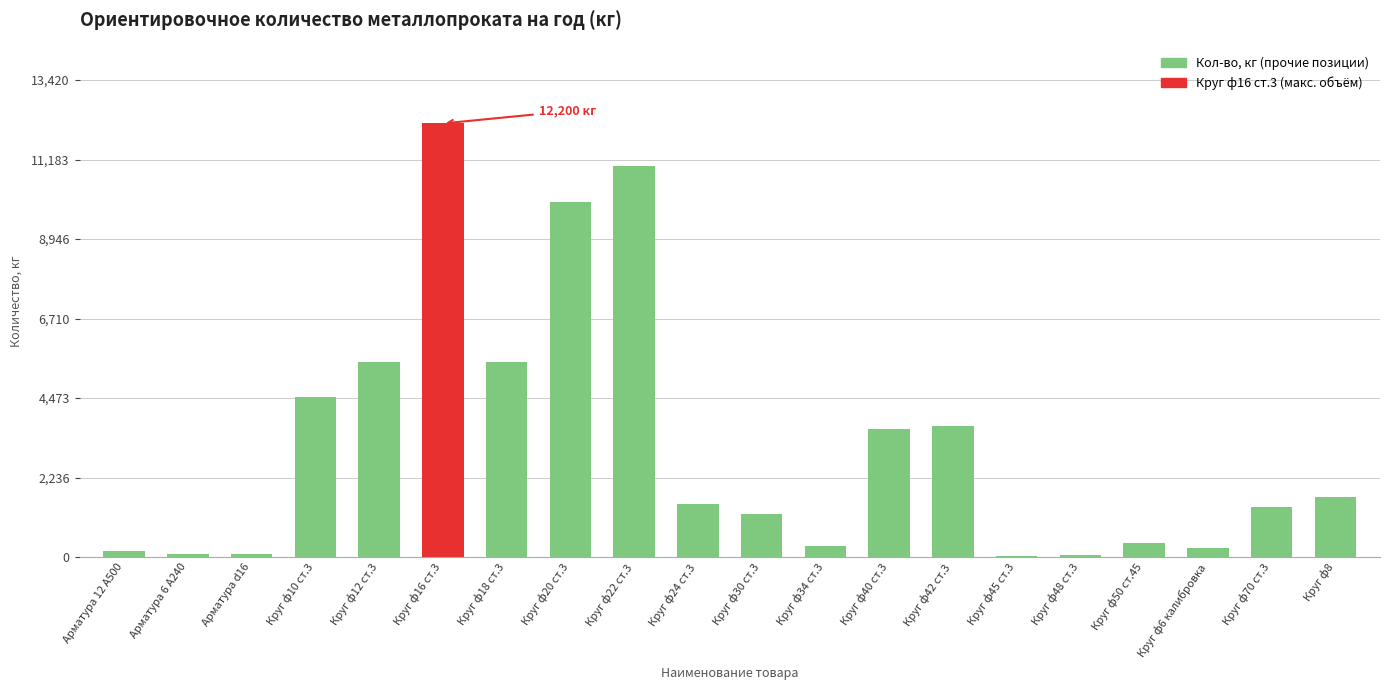

At which category does the chart reach its peak across all series?

Круг ф16 ст.3